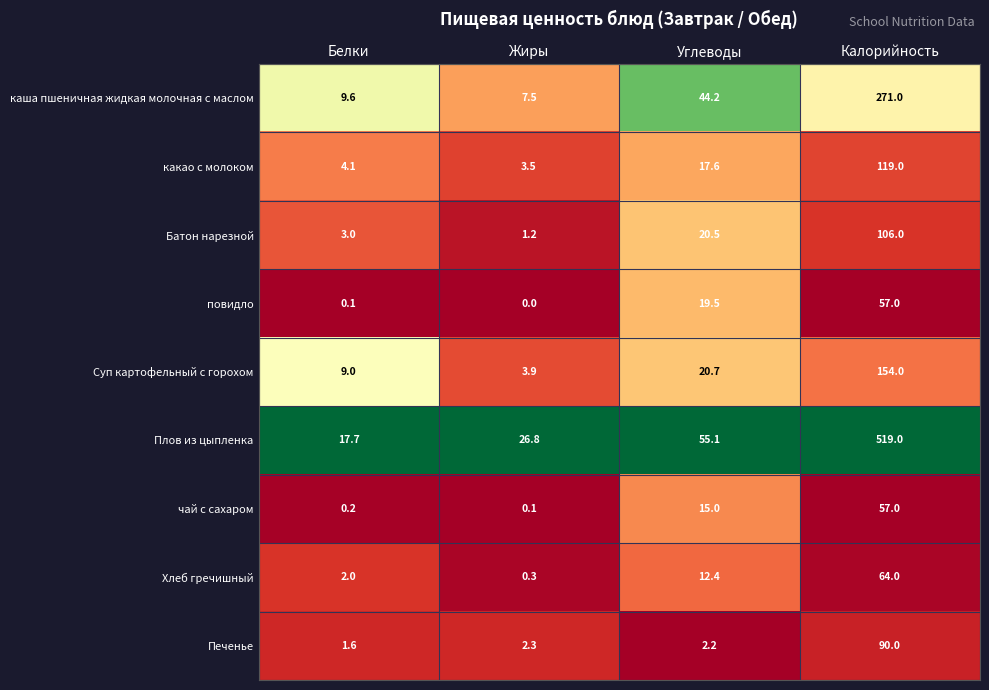

The value of Суп картофельный с горохом at Белки is 9.0. True or false?

True